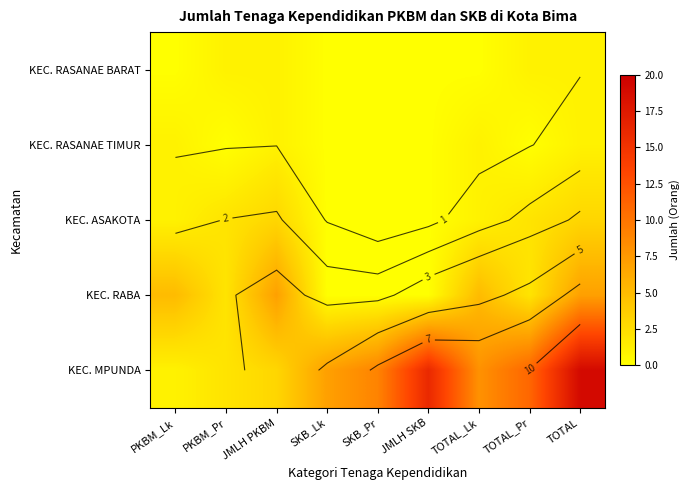

Rank the series at JMLH PKBM from lowest to highest value.

KEC. RASANAE BARAT, KEC. RASANAE TIMUR, KEC. ASAKOTA, KEC. MPUNDA, KEC. RABA